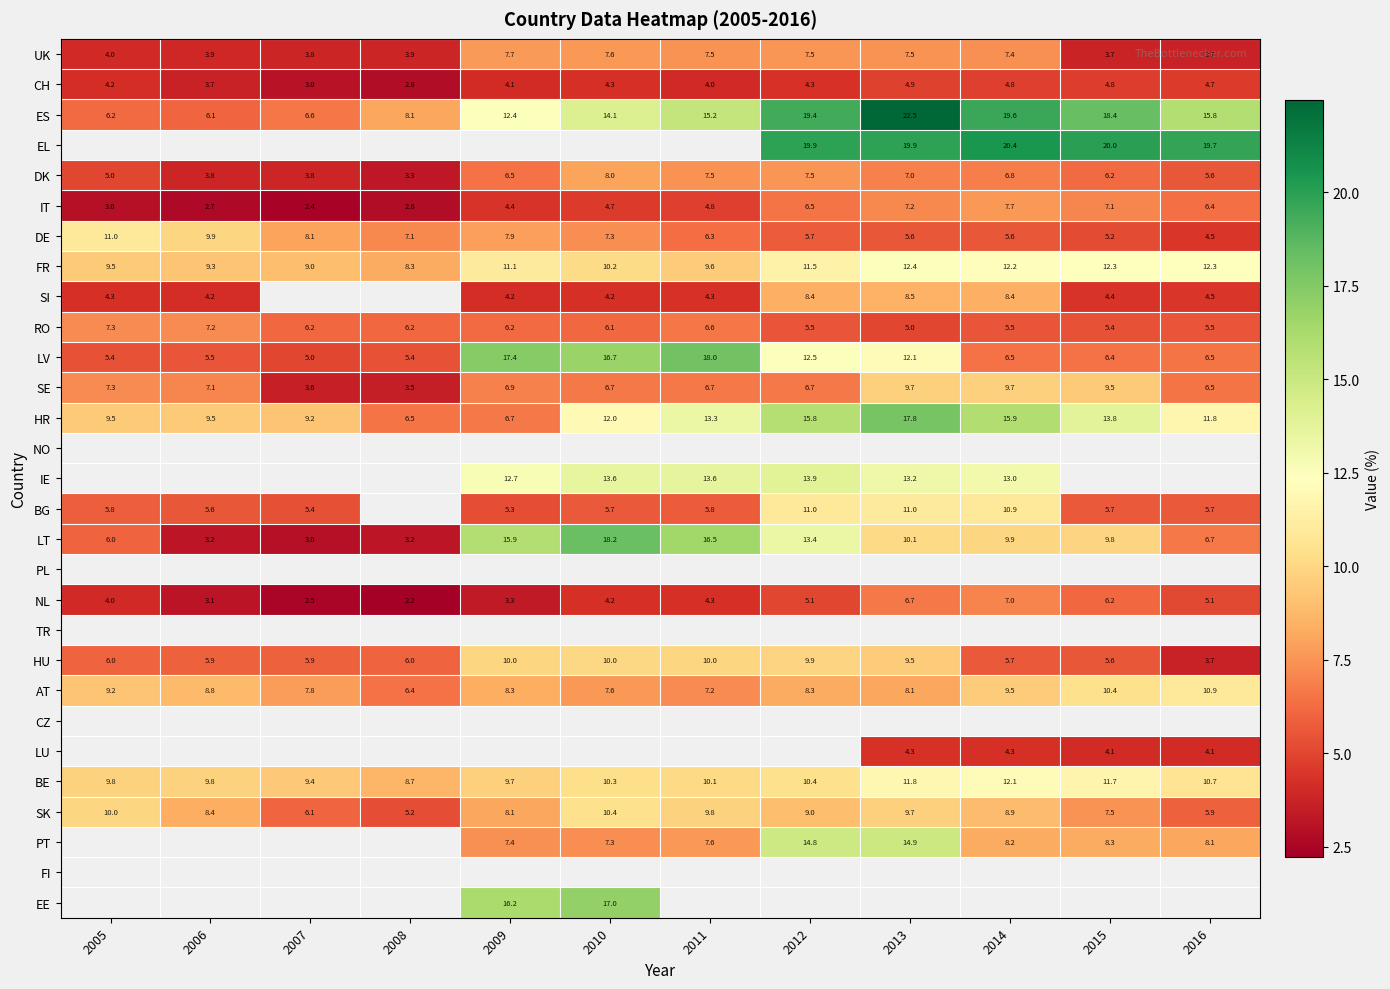

Between 2011 and 2005, which is larger?

2011